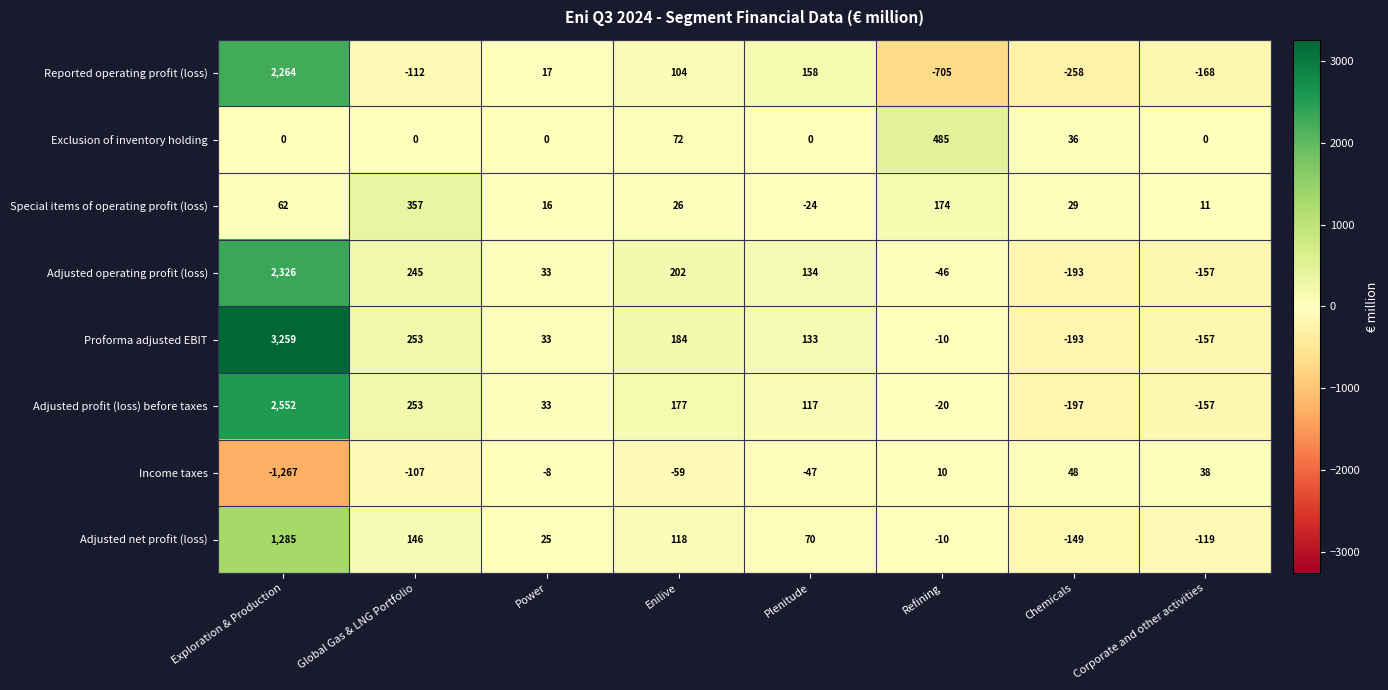

What is the total value across all series at Exploration & Production?

10481